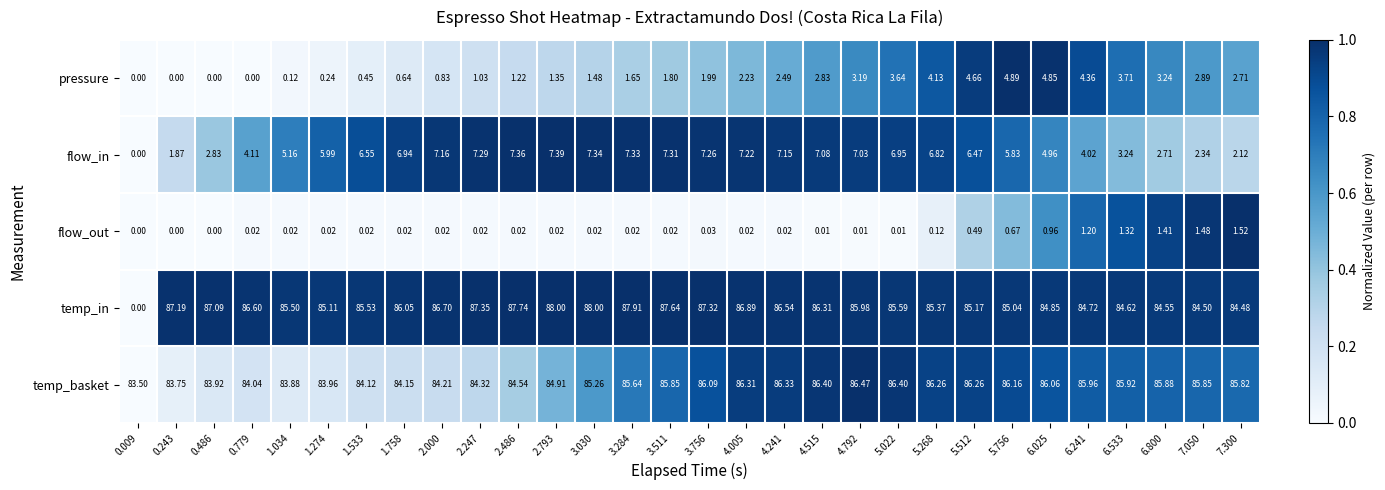

How many data points does each series have?

30